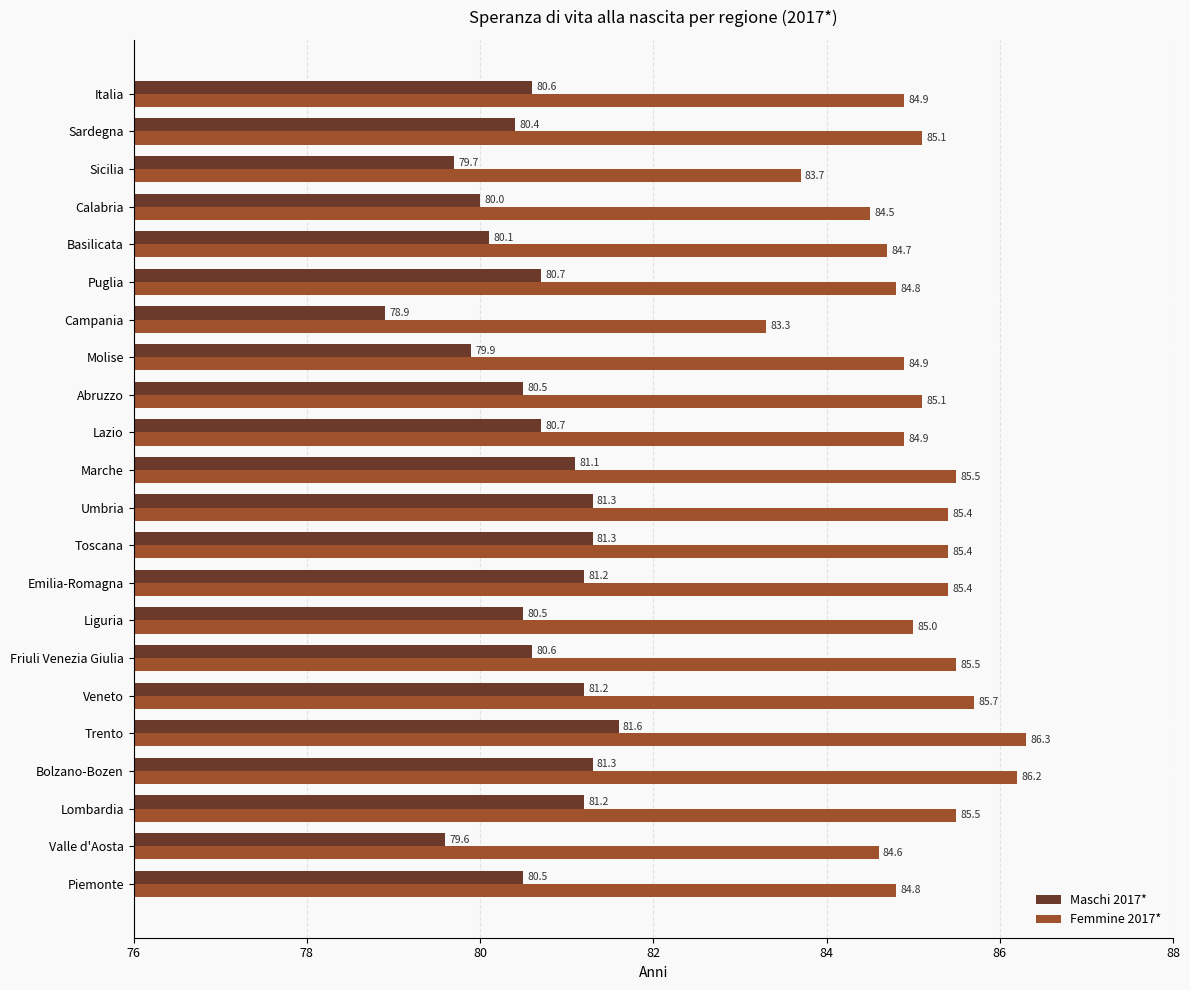

At which label does Femmine 2017* reach its peak?

Trento